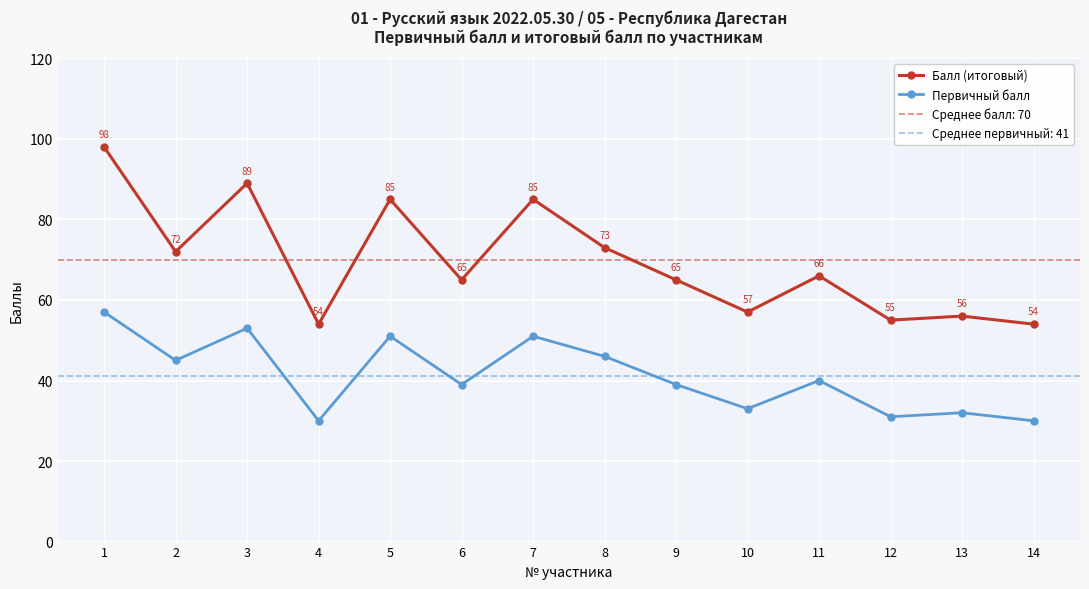

List the labels in order of Балл (итоговый) value, largest first.

1, 3, 5, 7, 8, 2, 11, 6, 9, 10, 13, 12, 4, 14